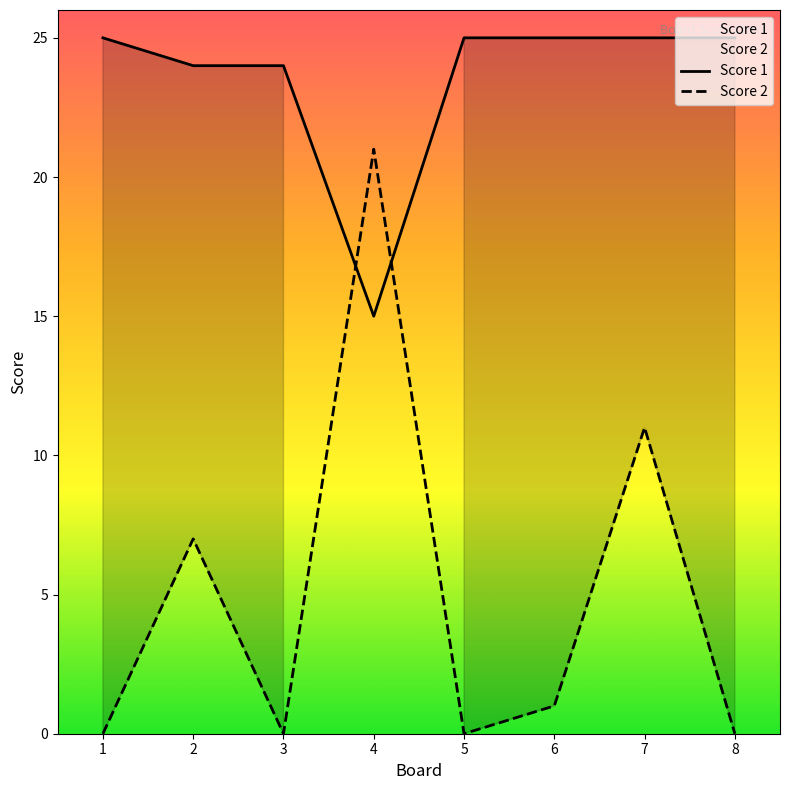

At which category does the chart reach its minimum across all series?

1